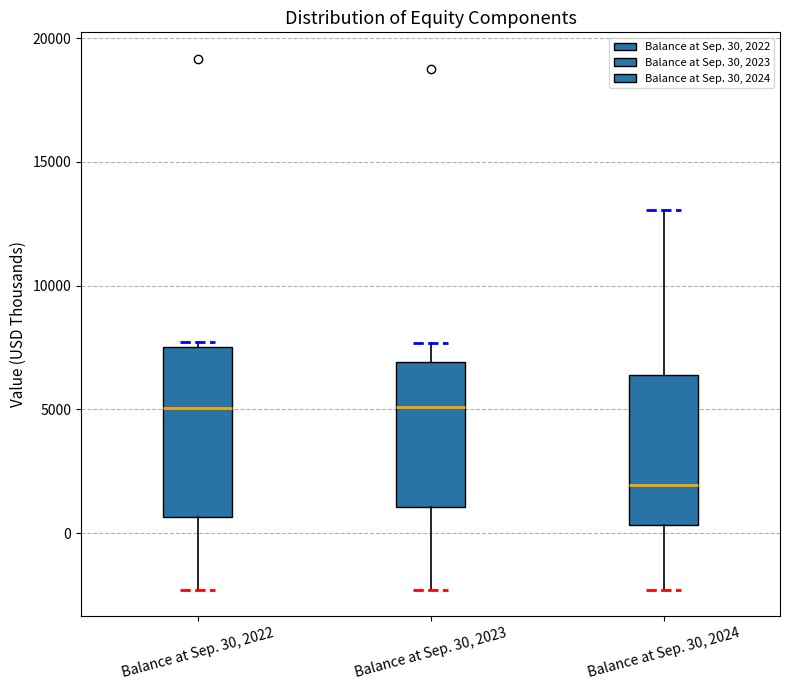

Which box's median line is the lowest?

Balance at Sep. 30, 2024